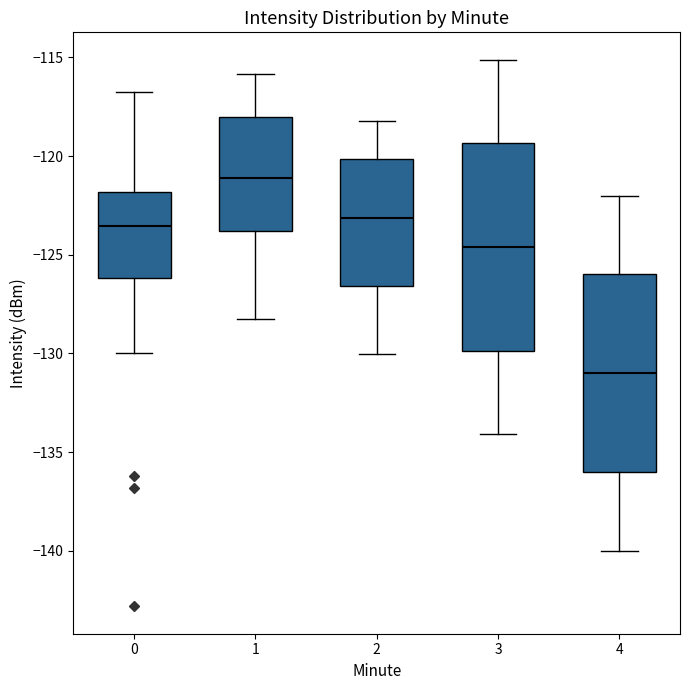

Which box has the highest median line?

1